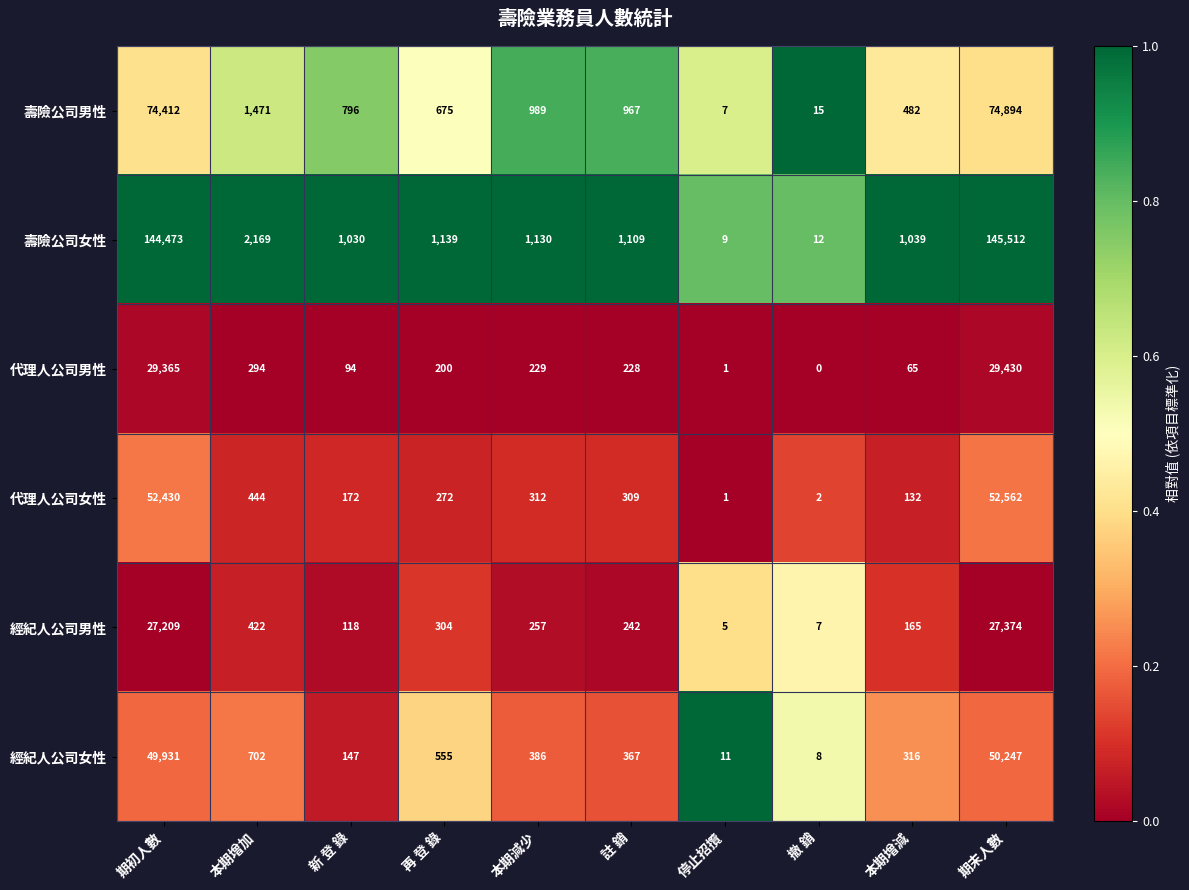

At 本期增加, list the series in order from smallest to largest.

代理人公司男性, 經紀人公司男性, 代理人公司女性, 經紀人公司女性, 壽險公司男性, 壽險公司女性